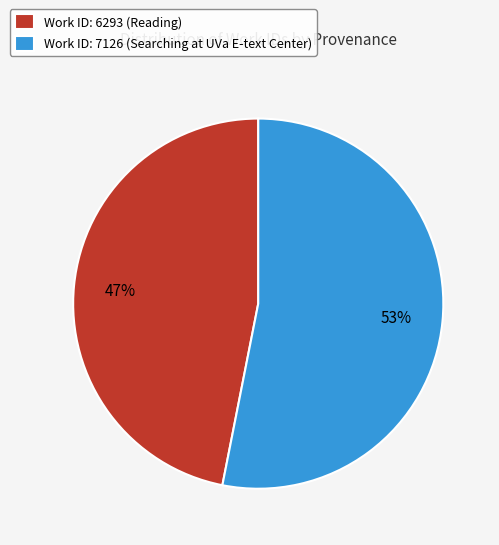

What percentage is the Work ID: 7126 (Searching at UVa E-text Center) slice, to the nearest percent?

53%